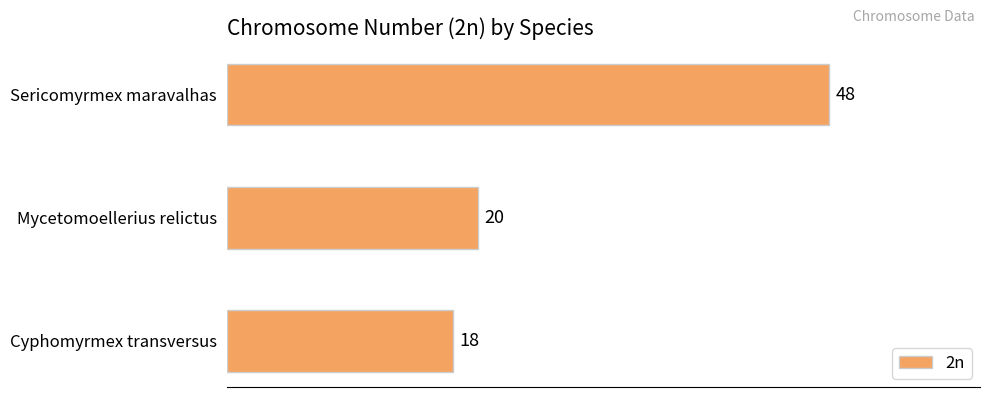

What is the difference between the maximum and second lowest values?

28